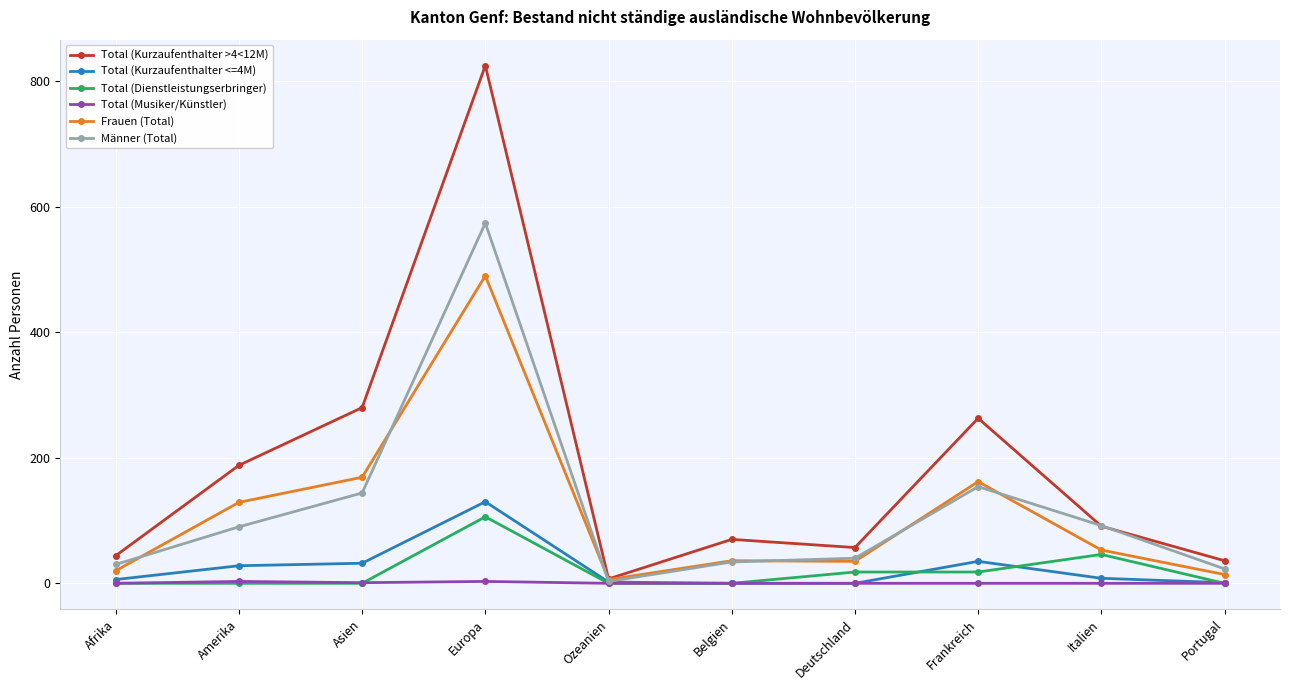

Is the value of Männer (Total) at Ozeanien greater than the value of Frauen (Total) at Portugal?

No